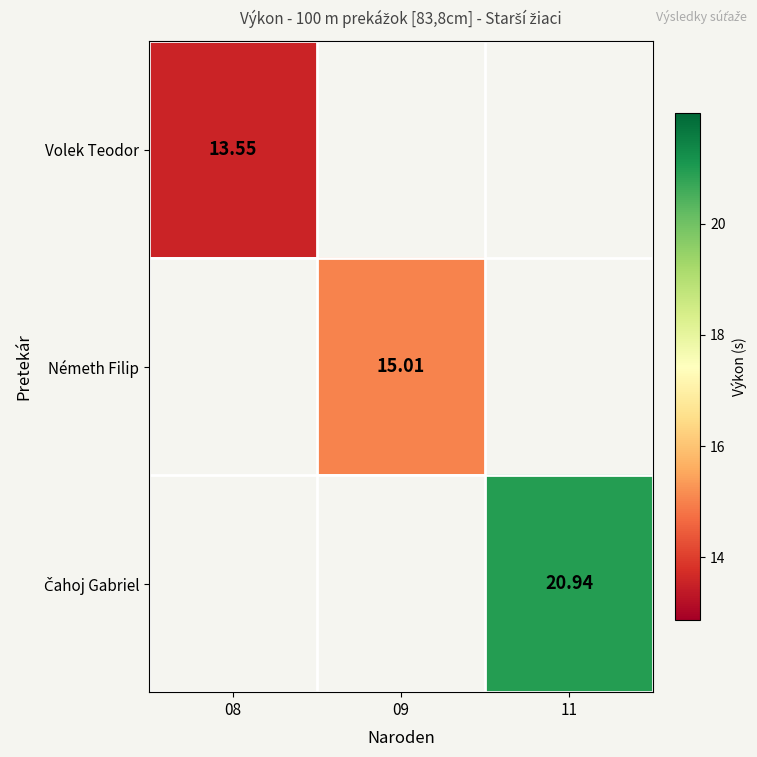

The Volek Teodor series shows 13.6 at 08. True or false?

True